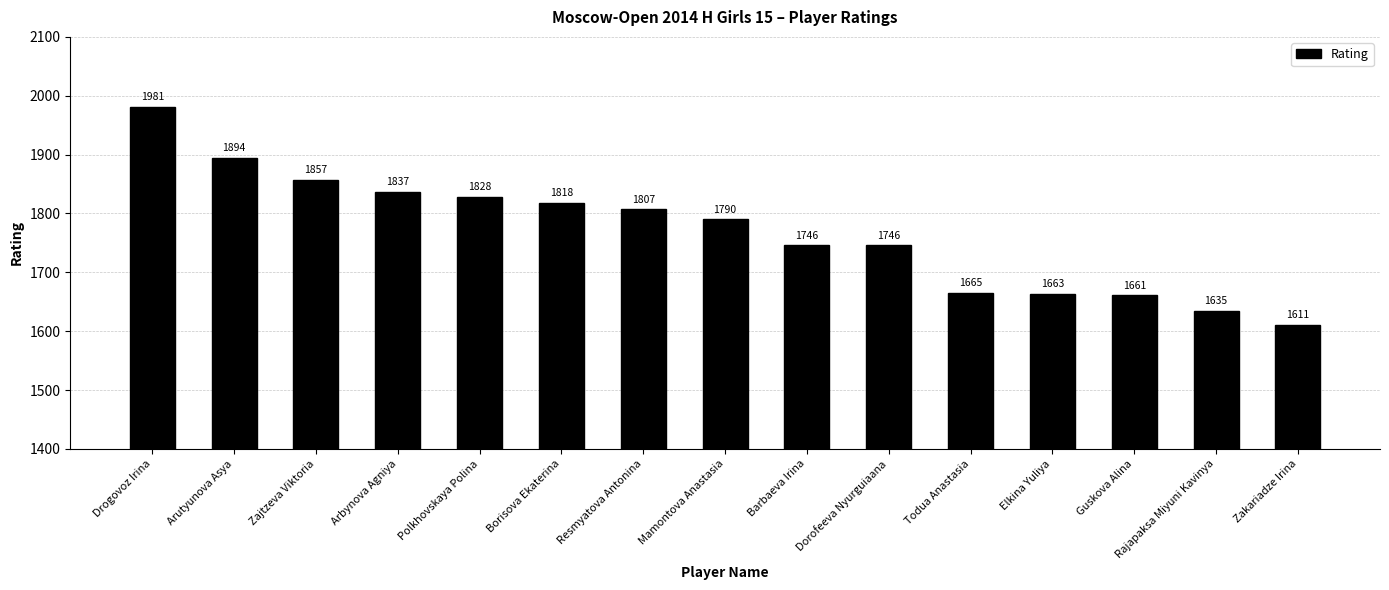

What is the value of the 14th bar from the left?

1635